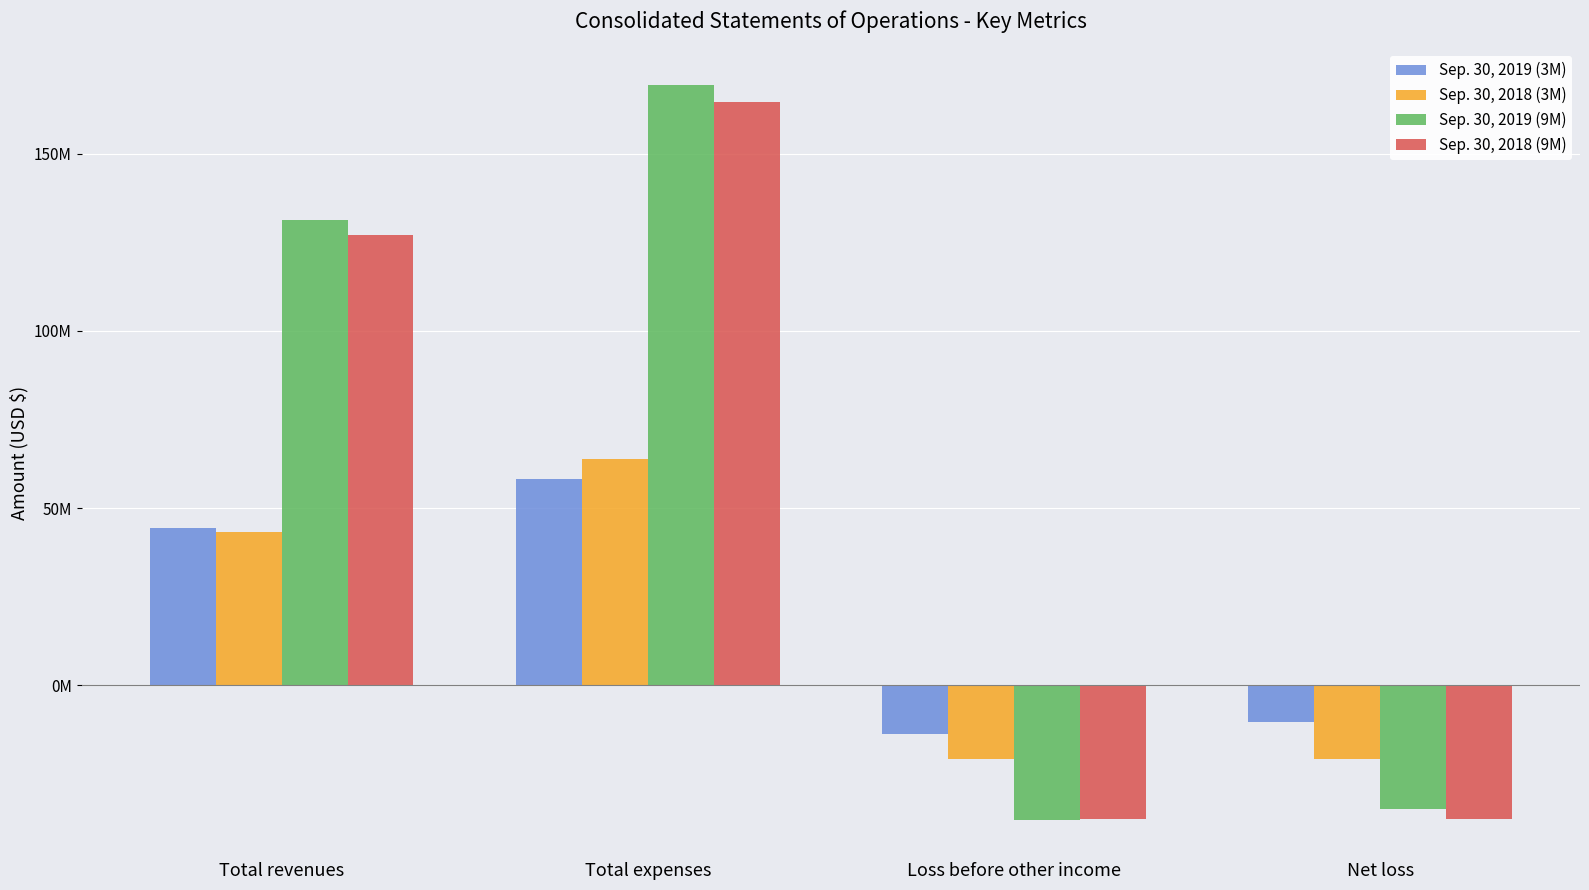

What are all the series names shown in the legend?

Sep. 30, 2019 (3M), Sep. 30, 2018 (3M), Sep. 30, 2019 (9M), Sep. 30, 2018 (9M)